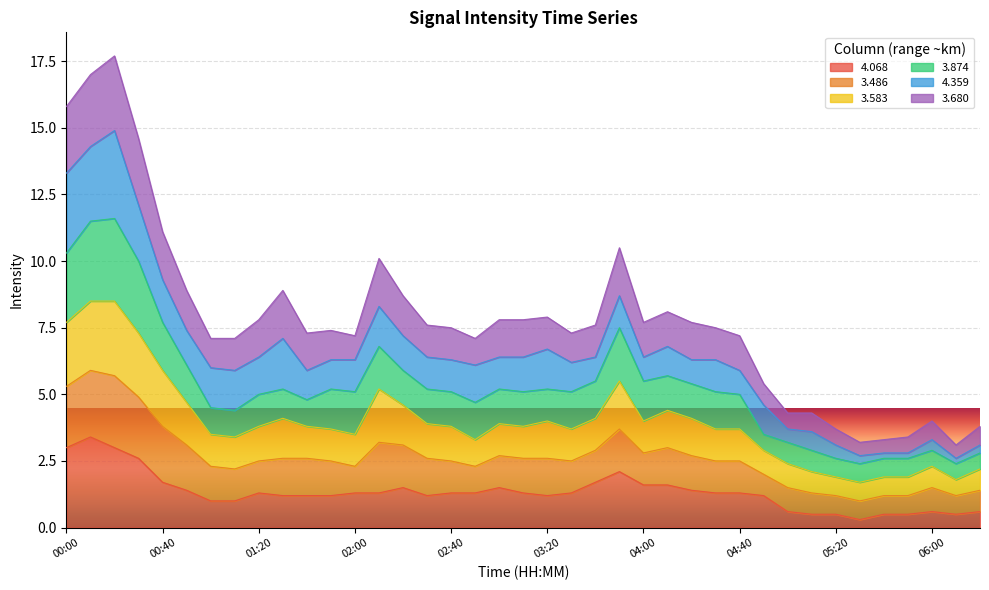

The 4.068 series shows 2.2 at 03:10. True or false?

False